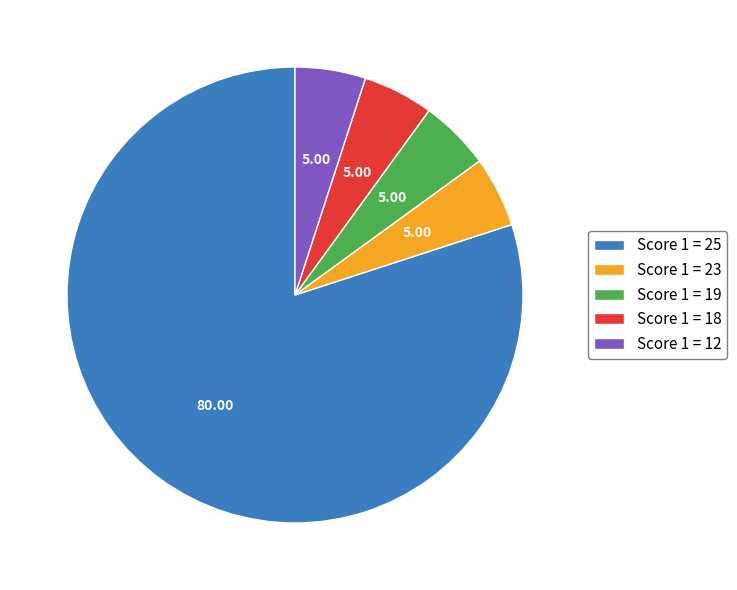

Which category has the biggest portion of the pie?

Score 1 = 25